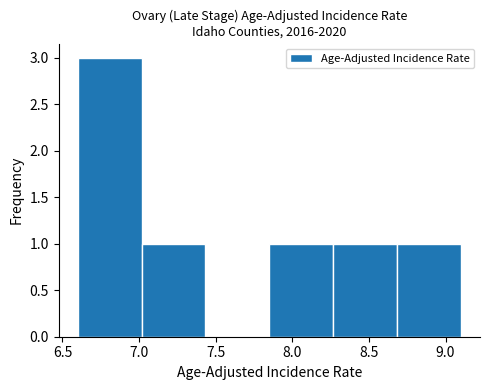

What is the height of the bar covering 7.85 to 8.25 on the x-axis? Neither the bar edges nor the heights are printed on the chart, so give them approximately, as read against the axes.

1